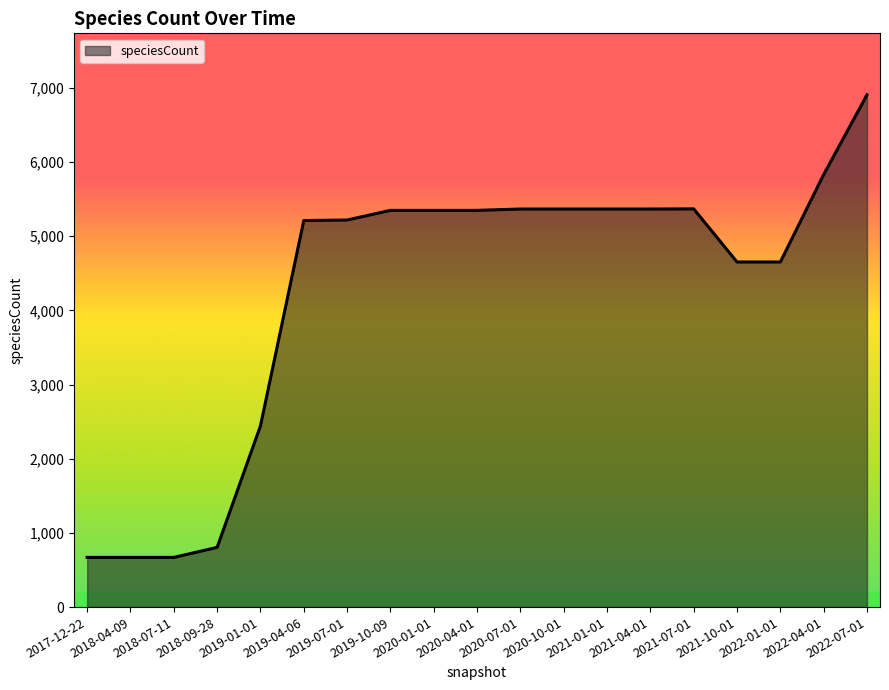

What is the minimum value shown in the chart?

670